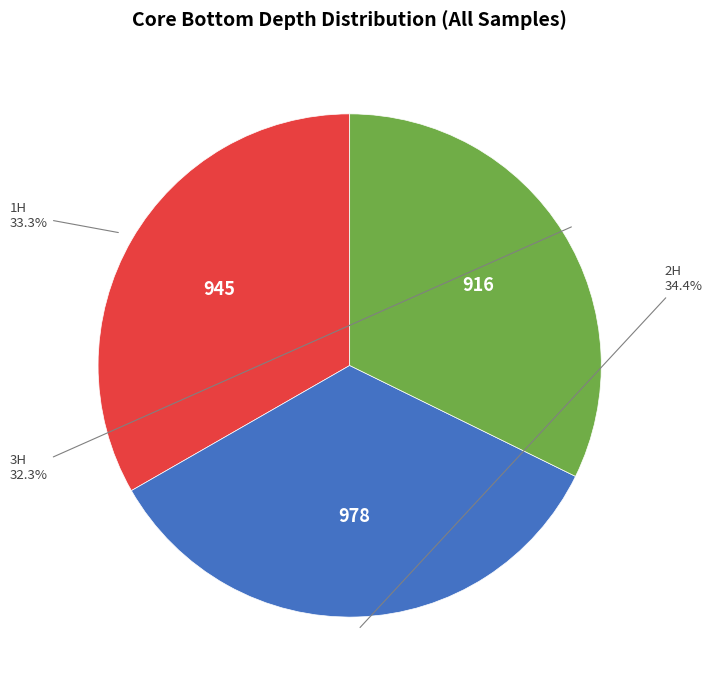

Is there a majority slice in this chart?

No